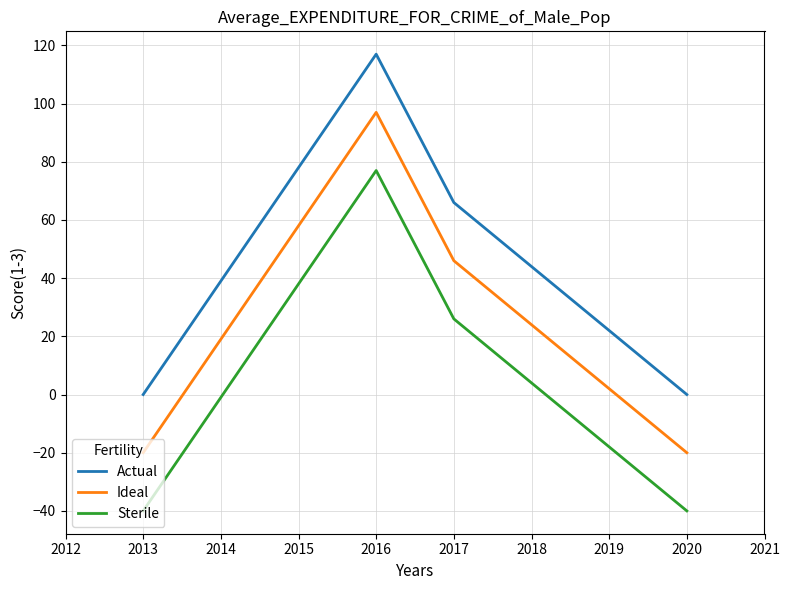

Rank the series by their maximum value, from highest to lowest.

Actual, Ideal, Sterile